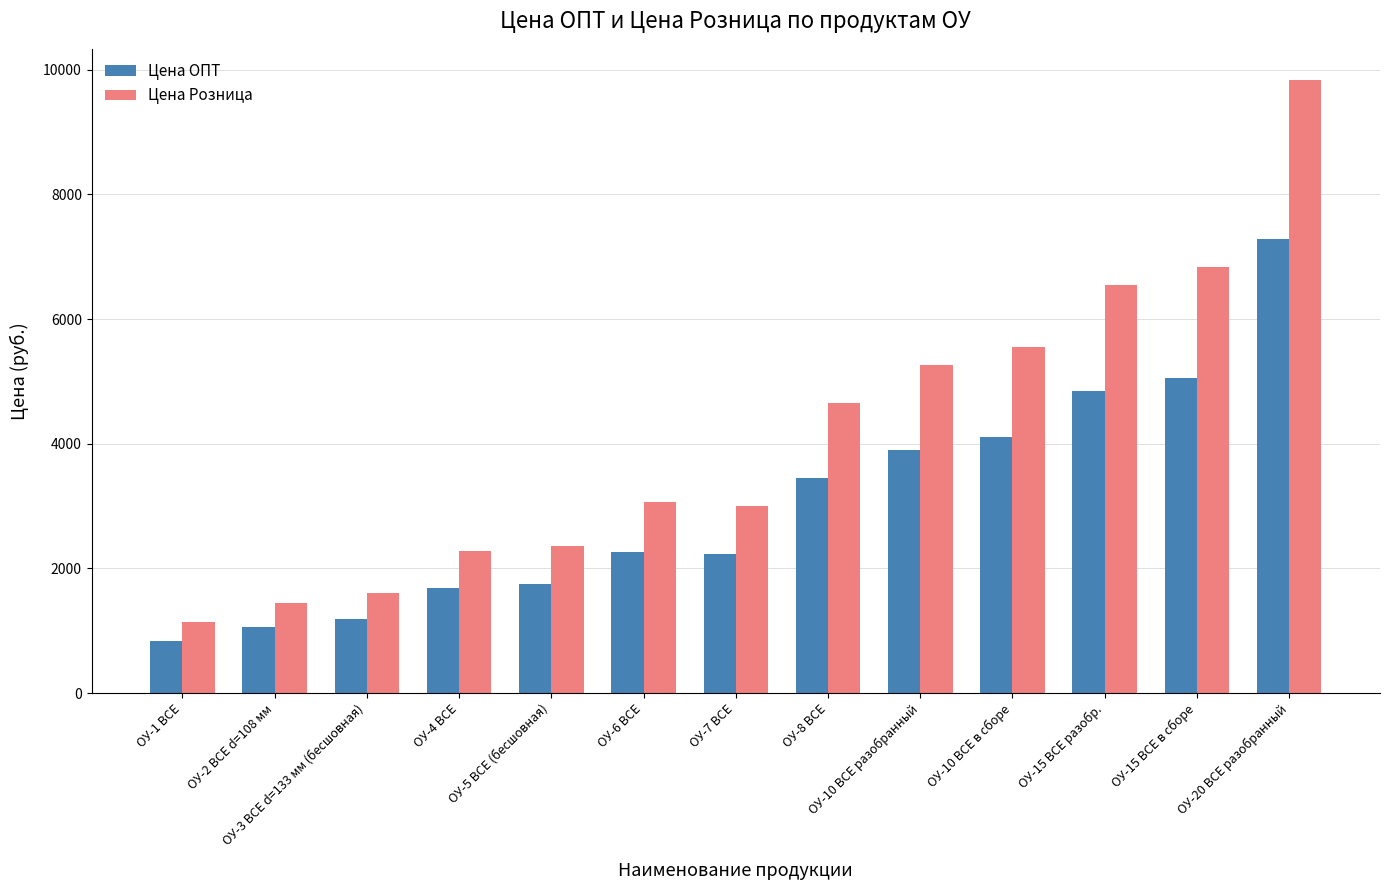

How many groups of bars are there?

13